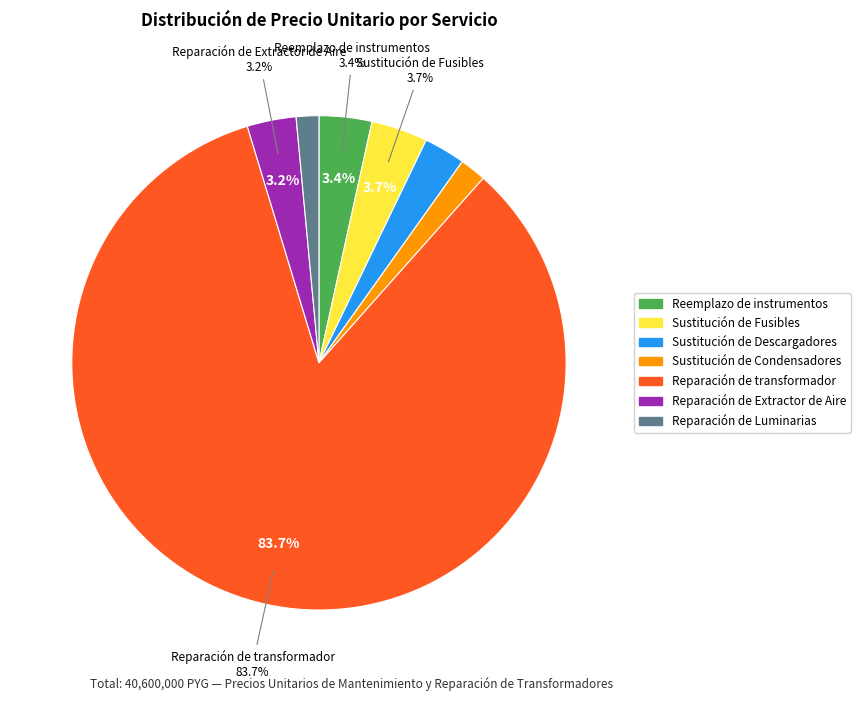

Which category has the smallest portion of the pie?

Reparación de Luminarias